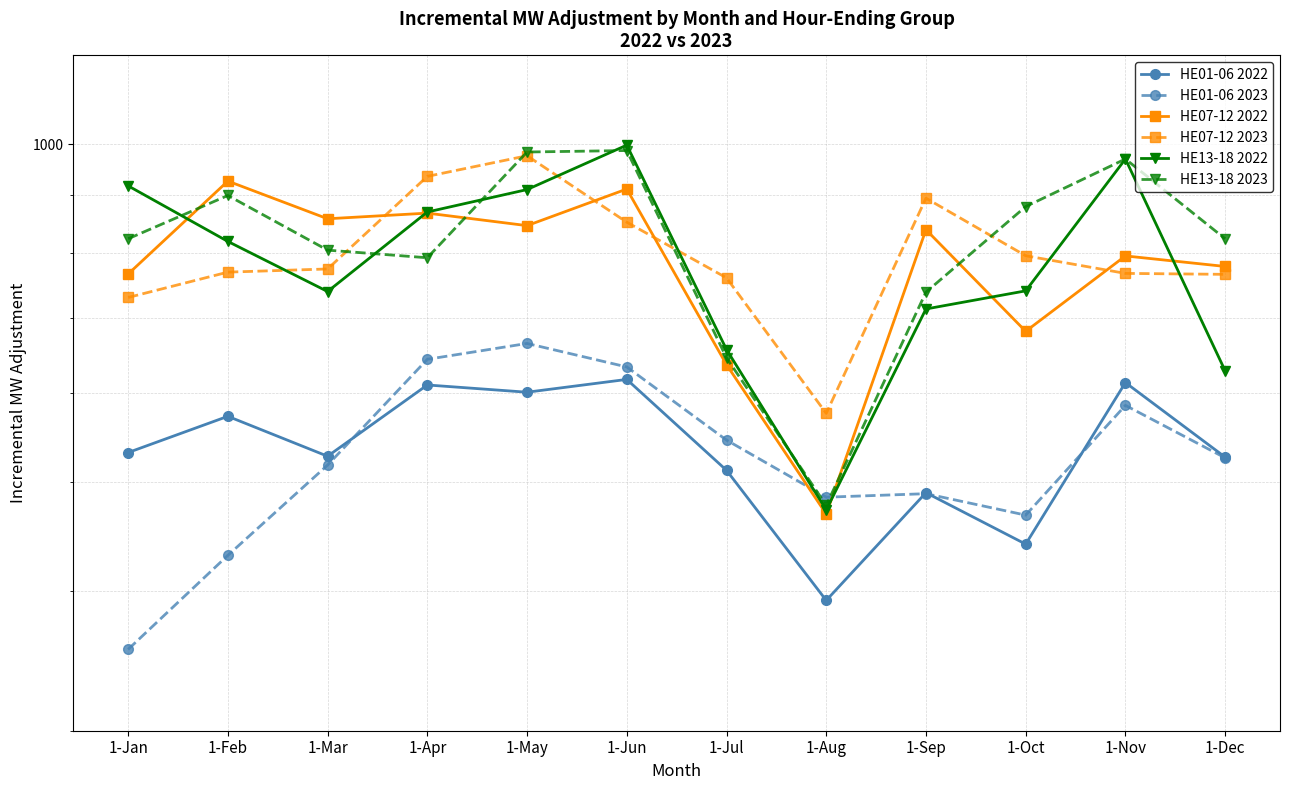

What is the spread (max minus min) of values at 1-Apr?

326.0